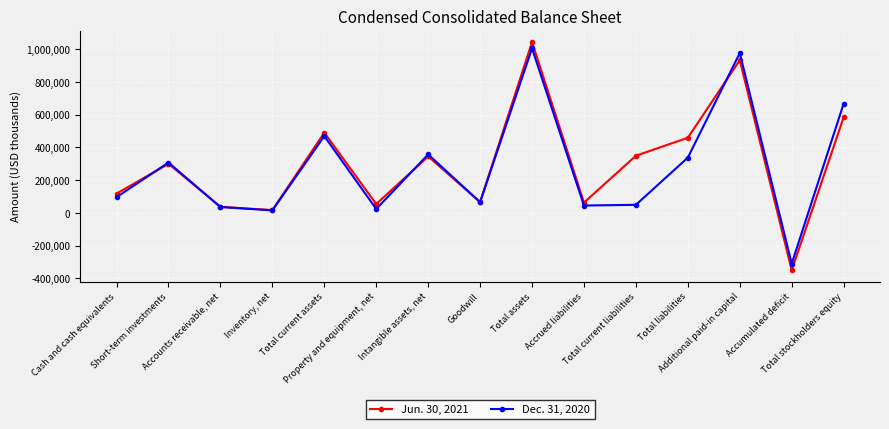

How many data points in Jun. 30, 2021 are less than 300265?

7